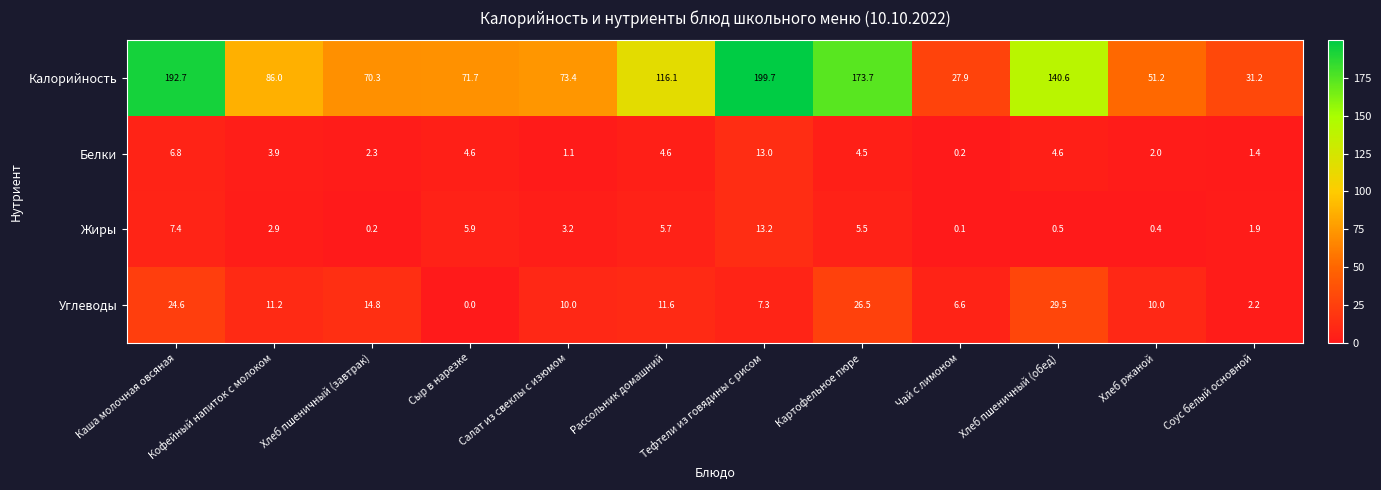

What is the approximate value of Углеводы at Хлеб ржаной?

10.0